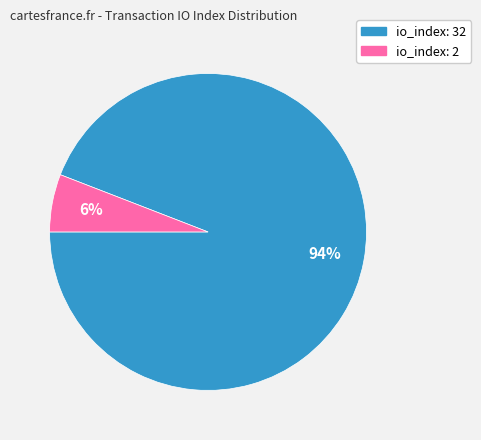

What is the majority slice?

io_index: 32